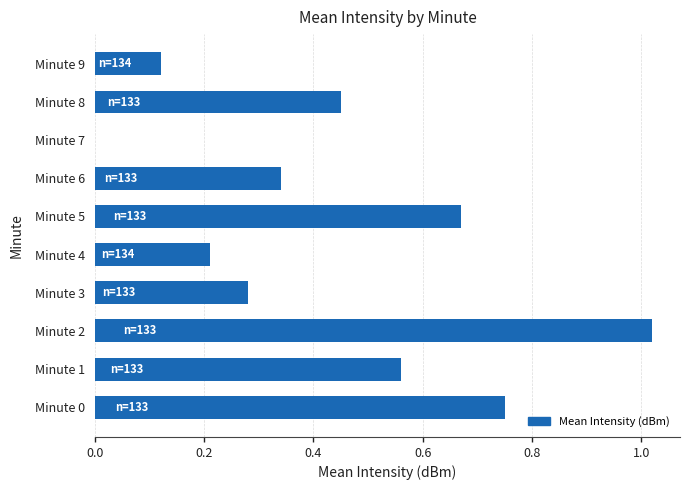

How many data points does each series have?

10